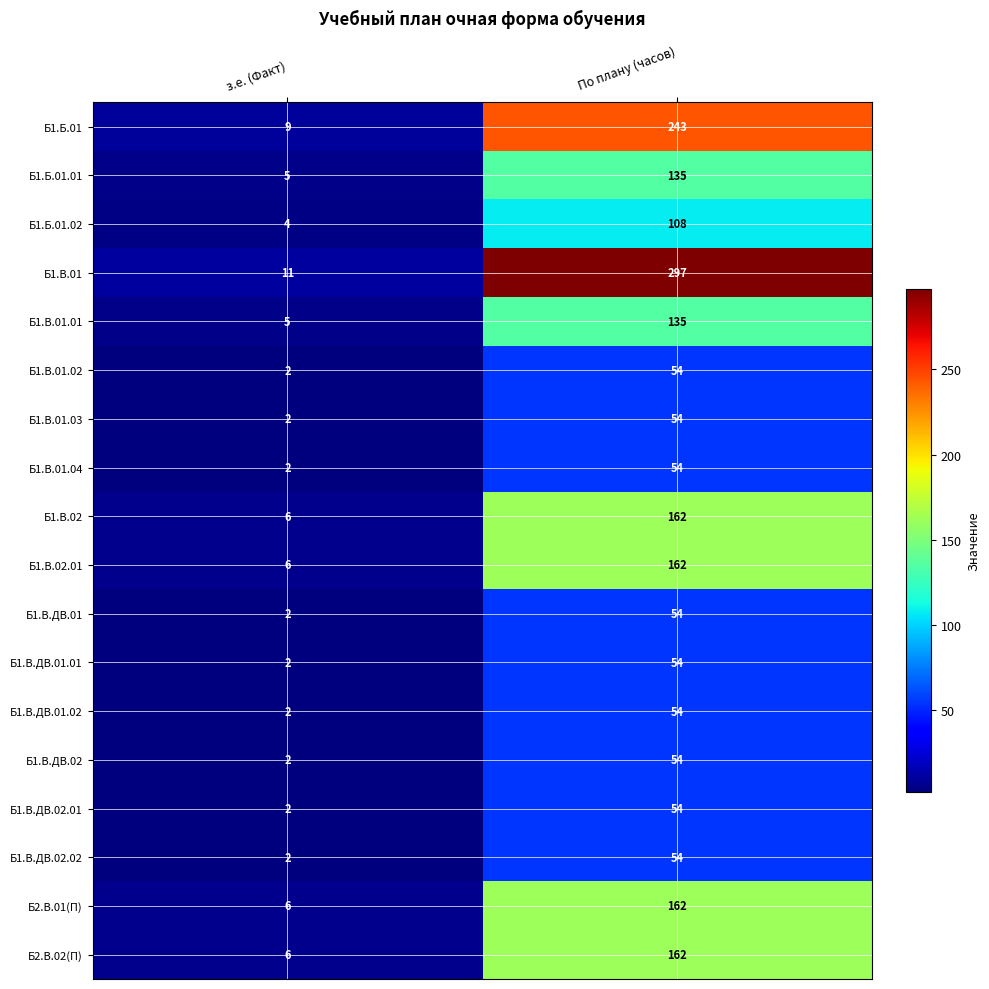

Which series has the widest spread of values?

Б1.В.01